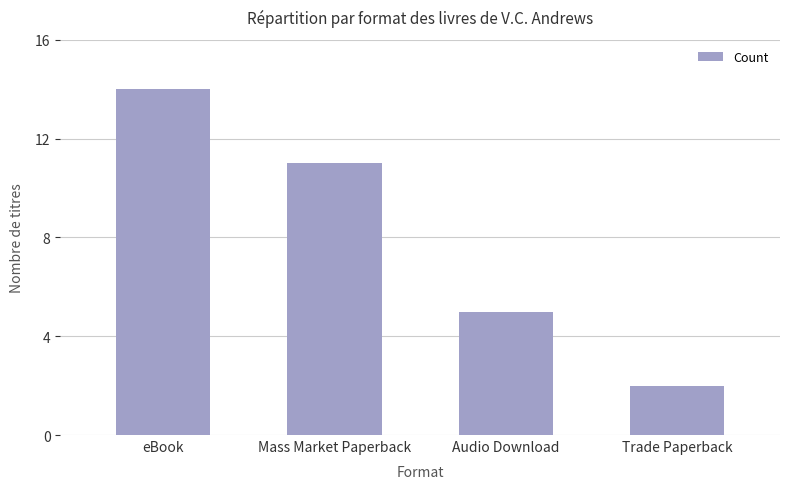

Are the bars horizontal?

No